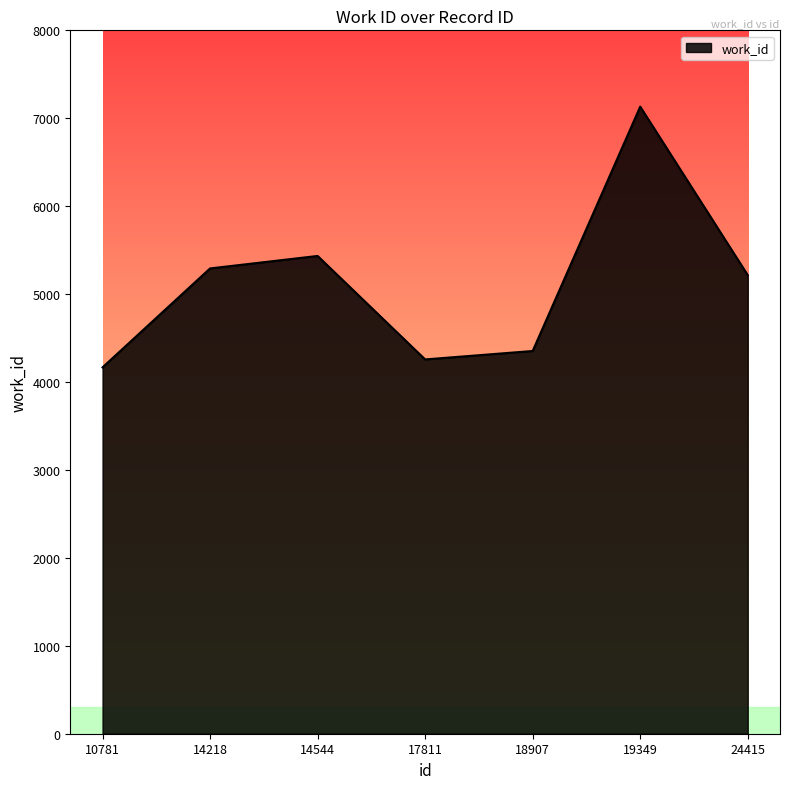

Is it true that the value at 17811 is 7571?

False